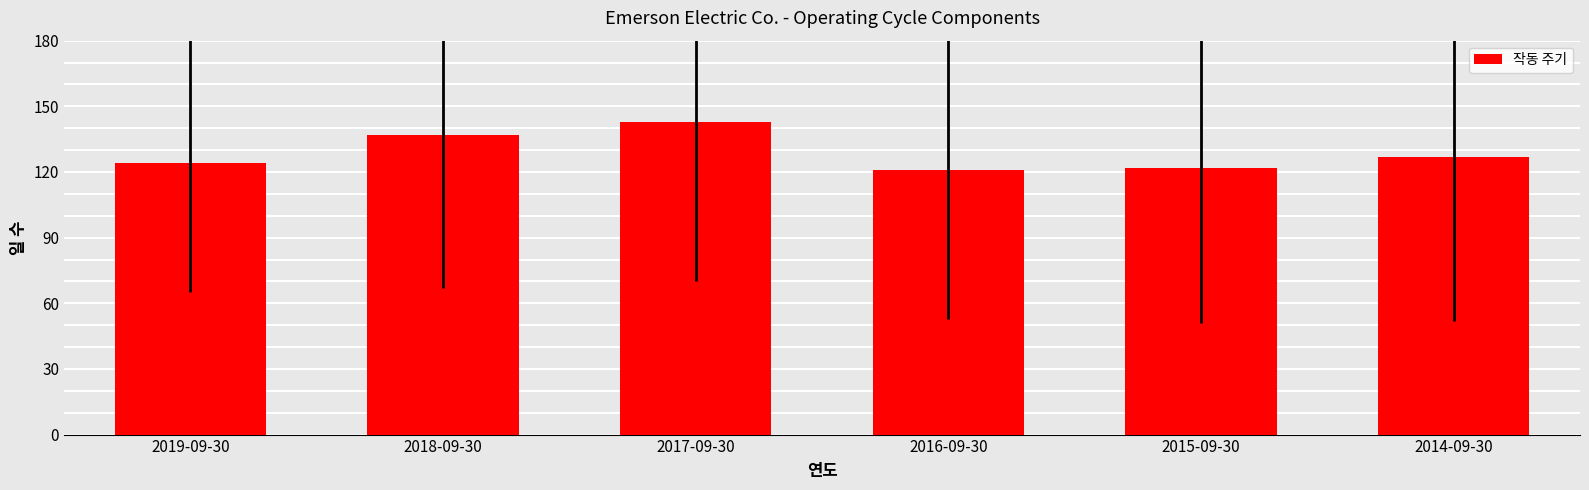

Reading left to right, what are all the values shown in this chart?

124	137	143	121	122	127